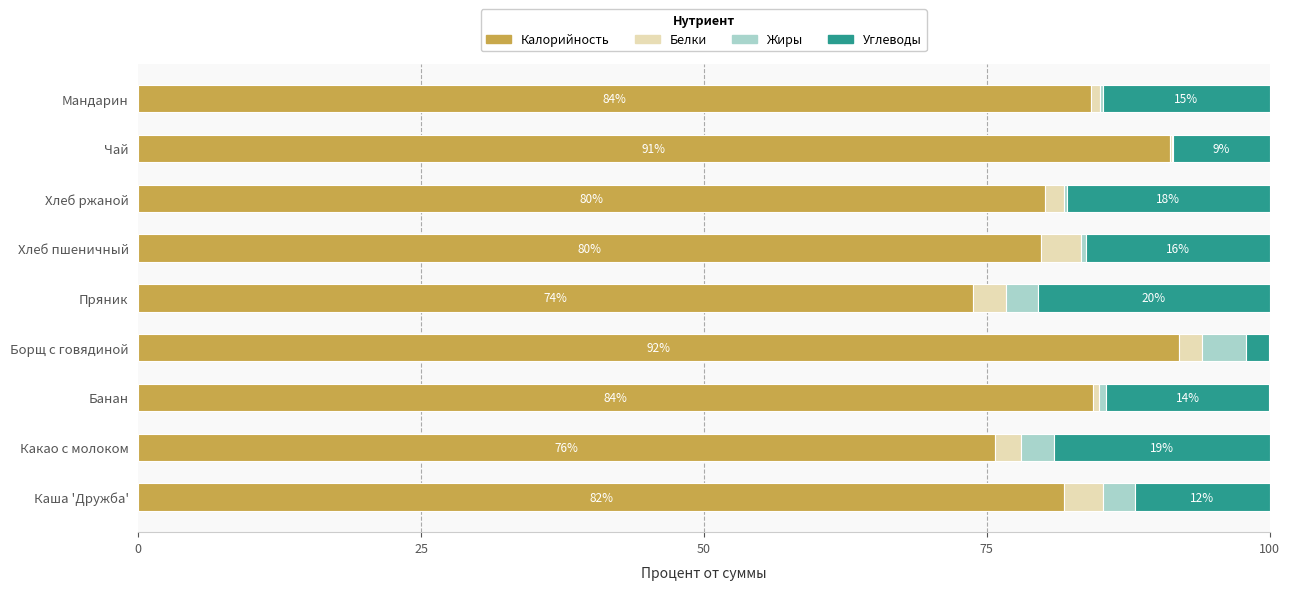

The value of Калорийность at Борщ с говядиной is 92.0. True or false?

True